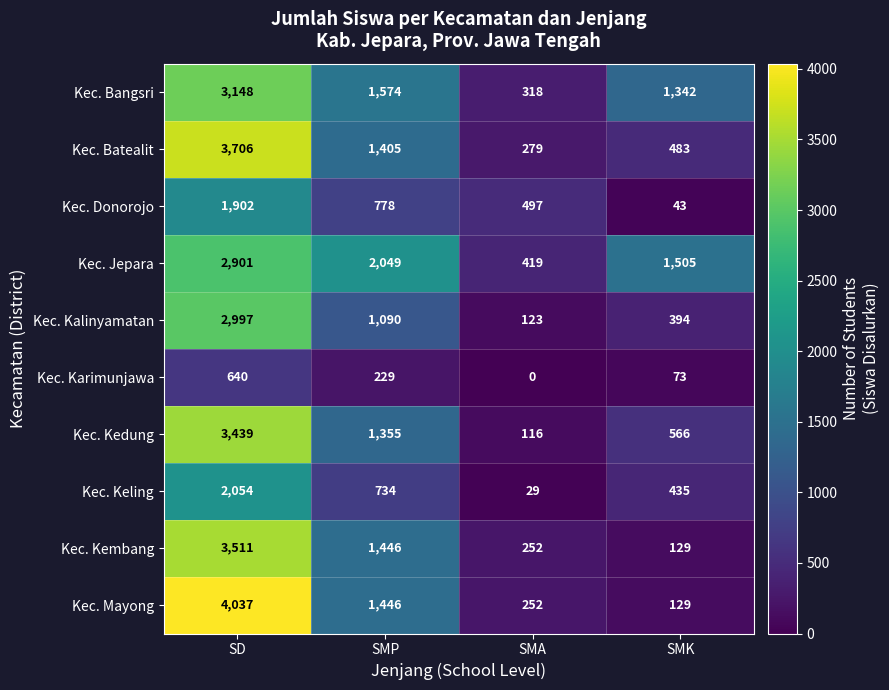

What is the greatest value displayed?

4037